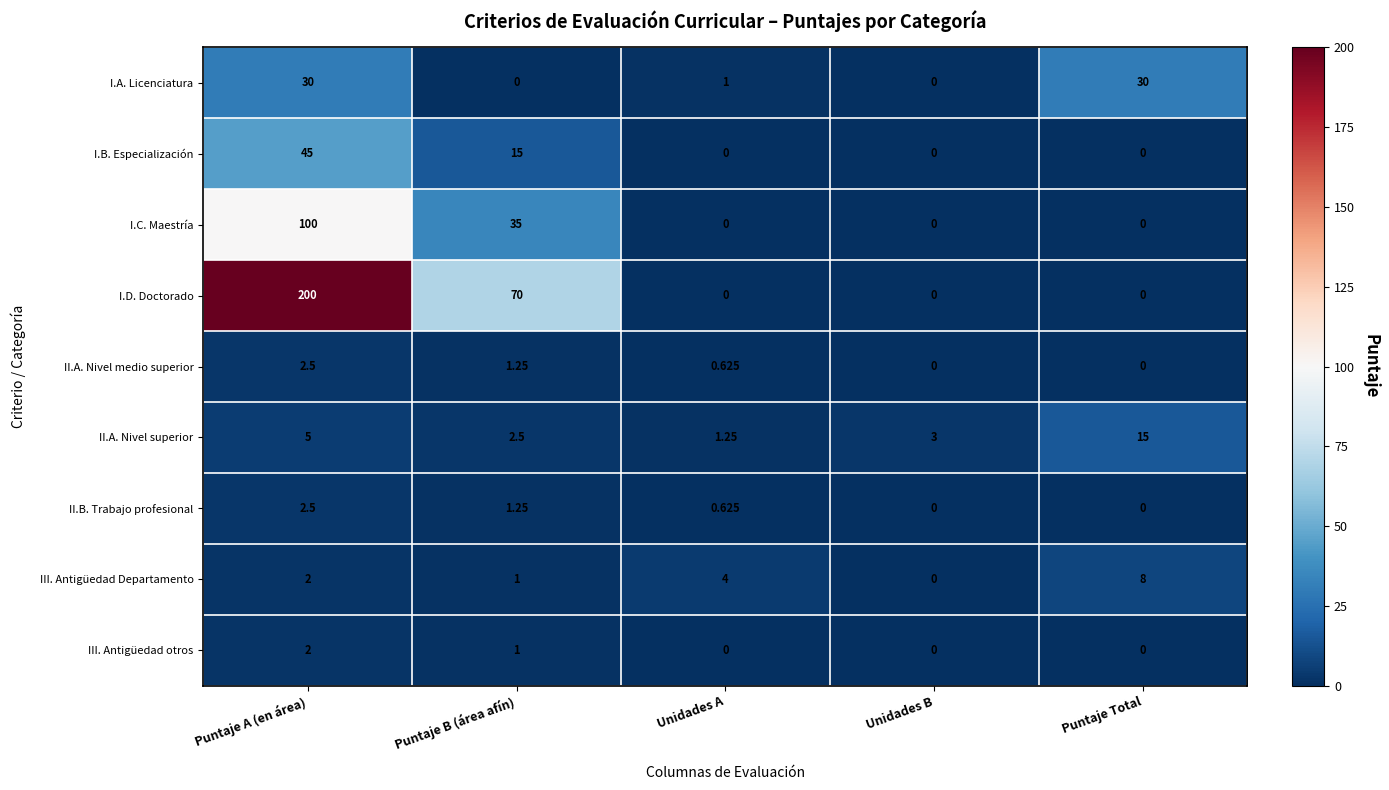

How many values in III. Antigüedad Departamento are above zero?

4